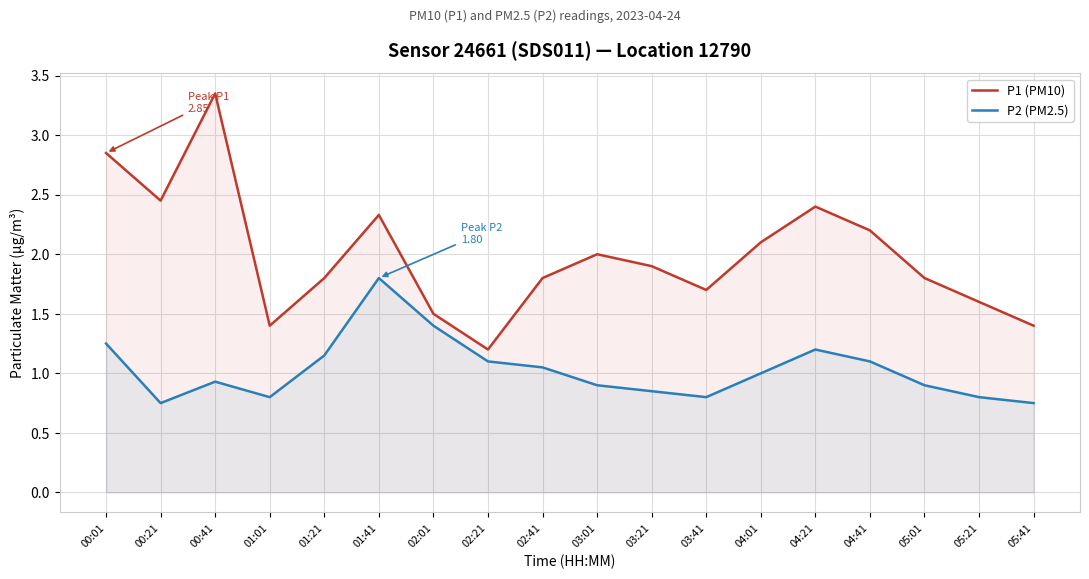

What are all the series names shown in the legend?

P1 (PM10), P2 (PM2.5)